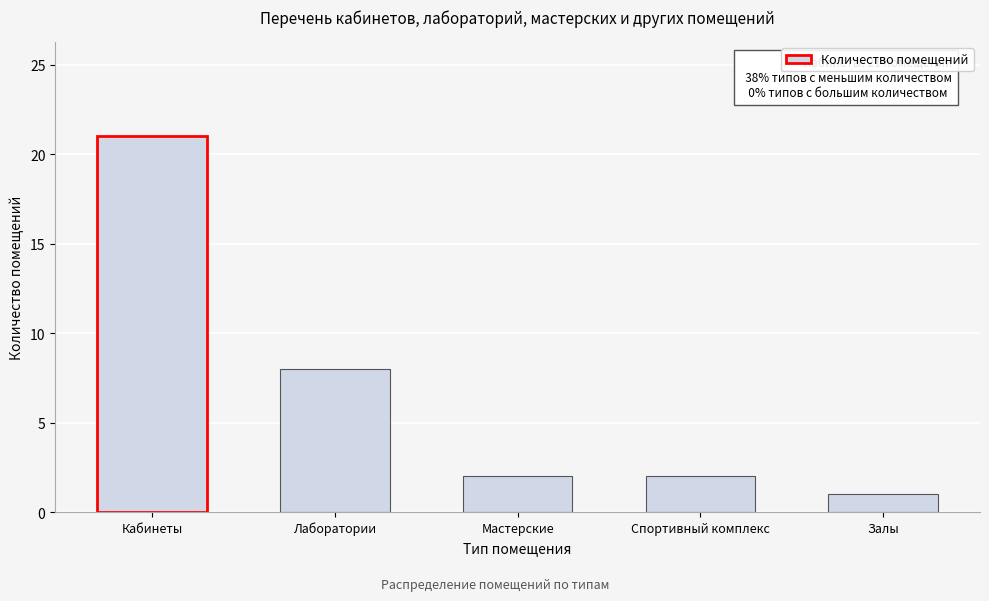

Reading right to left, transcribe all the data shown in this chart.

1	2	2	8	21